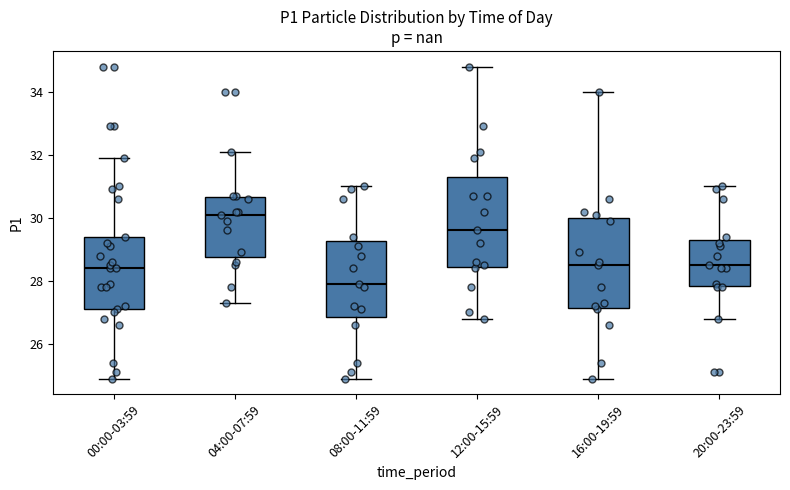

Reading left to right, transcribe this box plot: for each box, give where its median line is, the range the box spans, and where its two whiskers end, as read against the y-axis. The values are not printed on the chart, so give them approximately, as read against the axis.

00:00-03:59: median 28.4, box 27.2 to 29.4, whiskers 25.0 to 32.0
04:00-07:59: median 30.2, box 28.8 to 30.6, whiskers 27.4 to 32.2
08:00-11:59: median 28.0, box 26.8 to 29.2, whiskers 25.0 to 31.0
12:00-15:59: median 29.6, box 28.4 to 31.4, whiskers 26.8 to 34.8
16:00-19:59: median 28.6, box 27.2 to 30.0, whiskers 25.0 to 34.0
20:00-23:59: median 28.6, box 27.8 to 29.4, whiskers 26.8 to 31.0